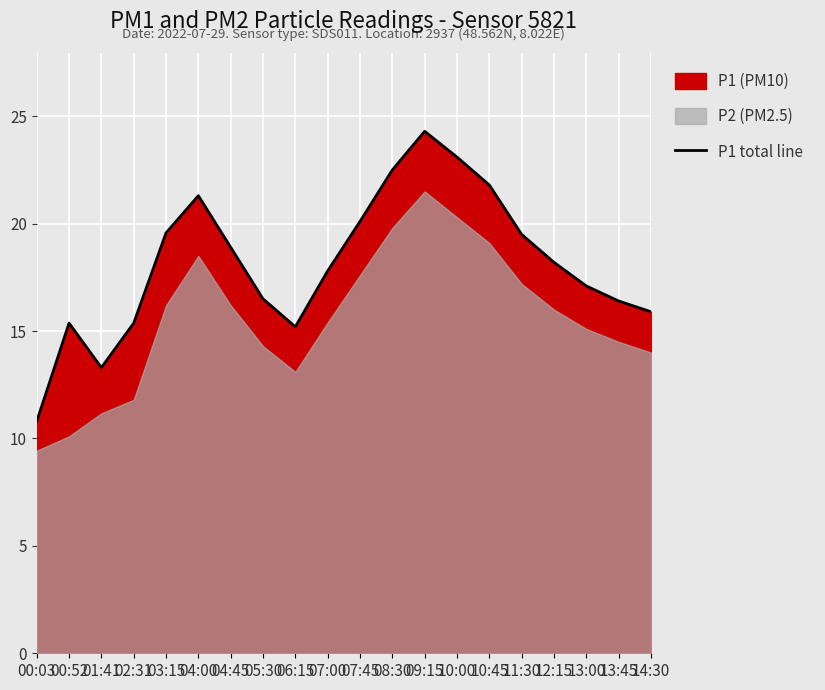

How many interior local valleys (lower than both neighbors) does the data have?

2